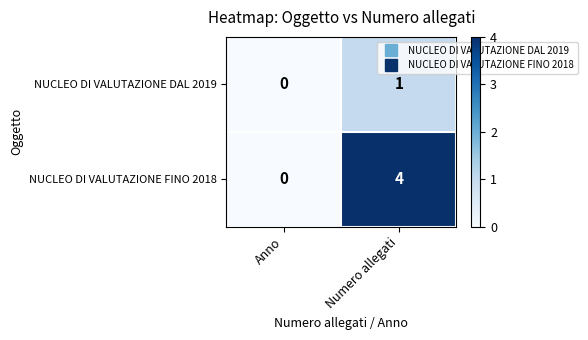

At which category does the chart reach its minimum across all series?

Anno